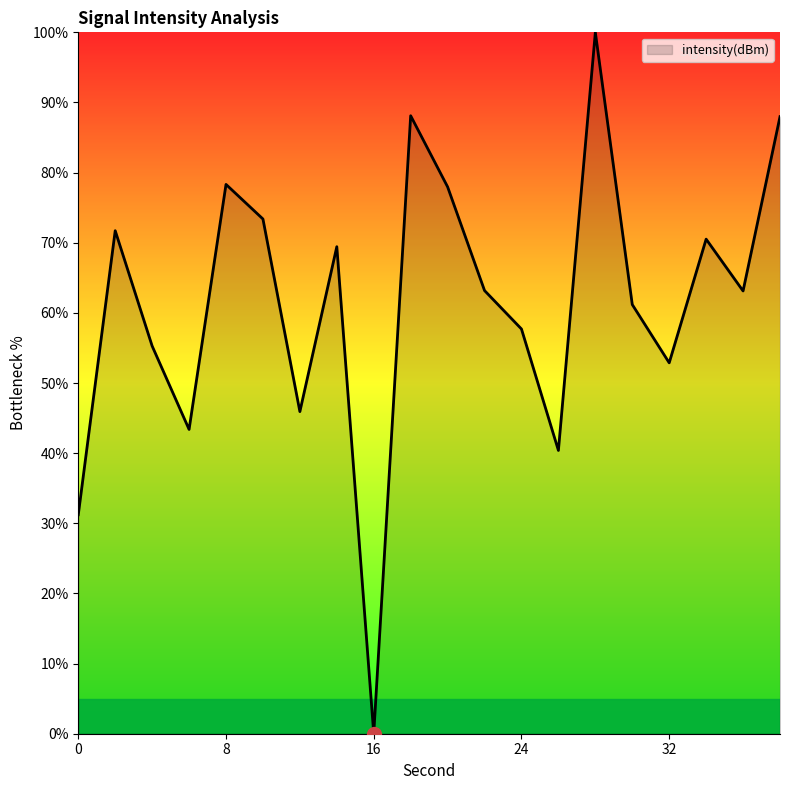

What is the maximum value shown in the chart?

100.0